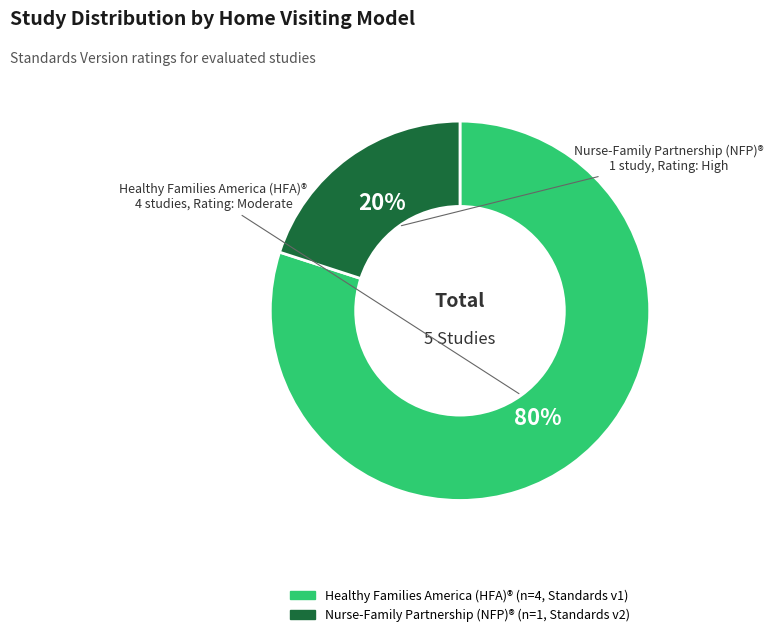

Is there a majority slice in this chart?

Yes